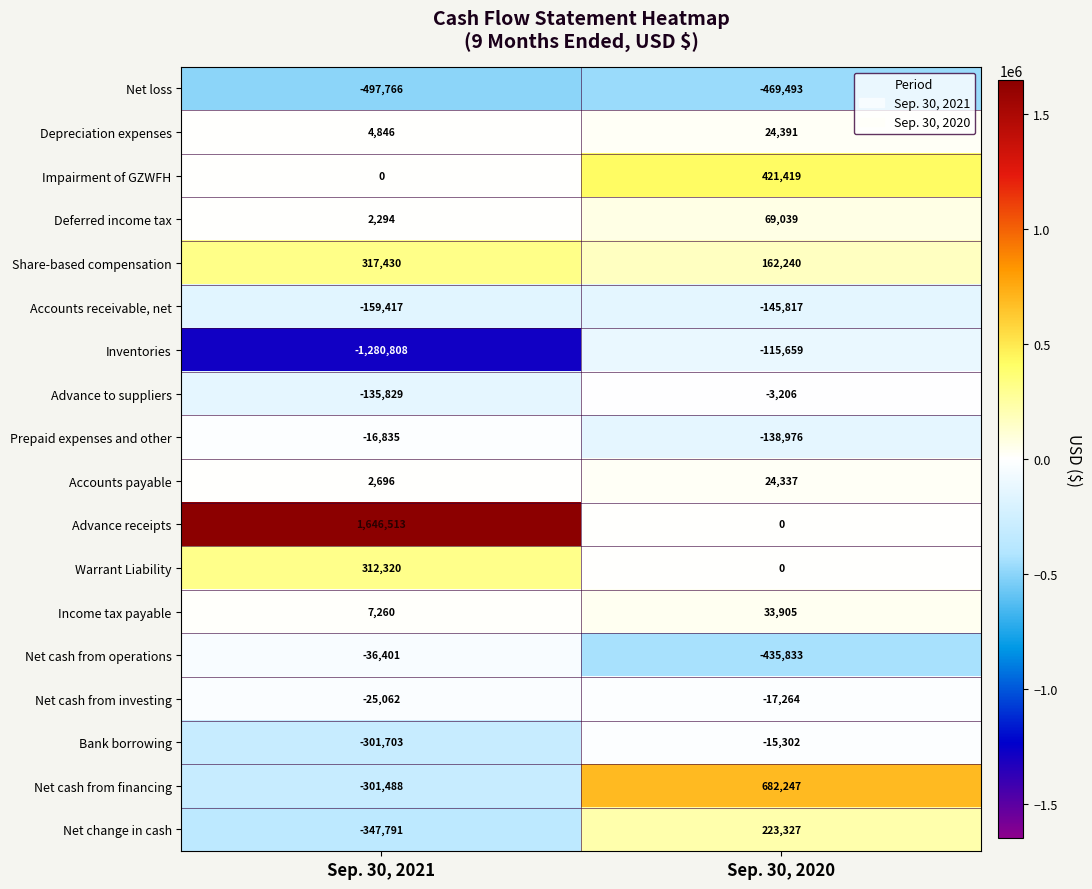

What is the total value across all series at Sep. 30, 2021?

-809741